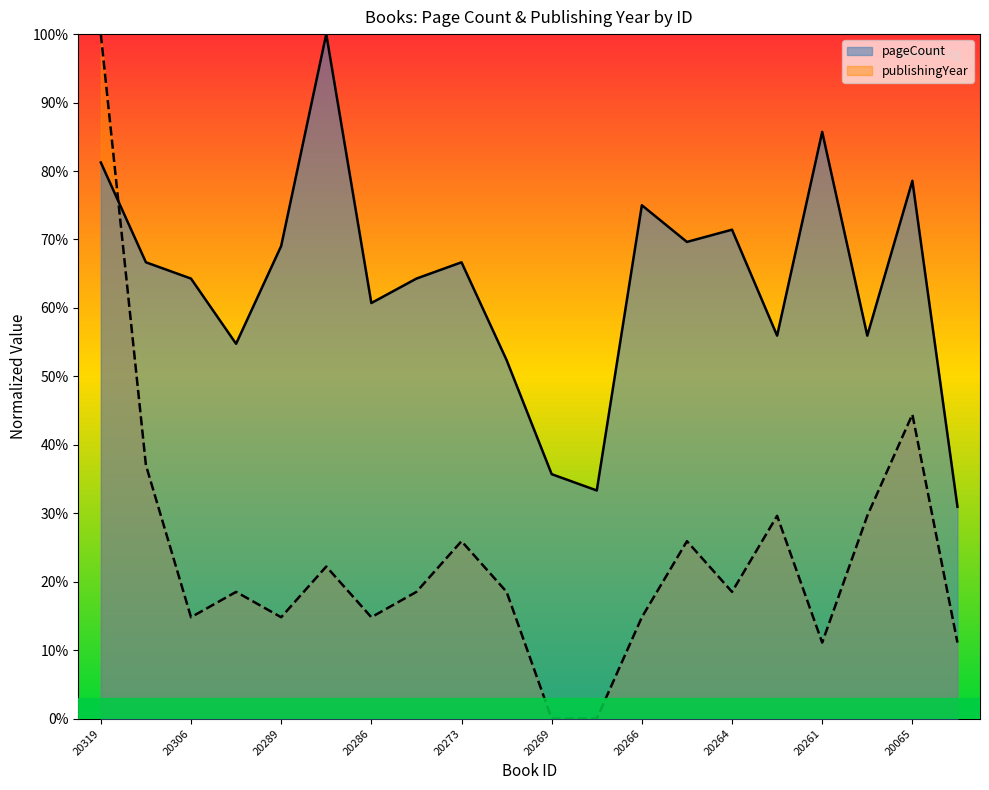

Does the chart display data point markers on the line(s)?

No